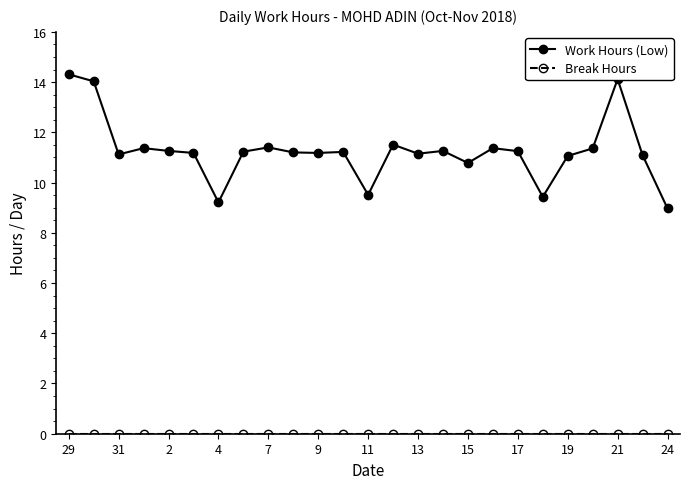

Which series has the widest spread of values?

Work Hours (Low)